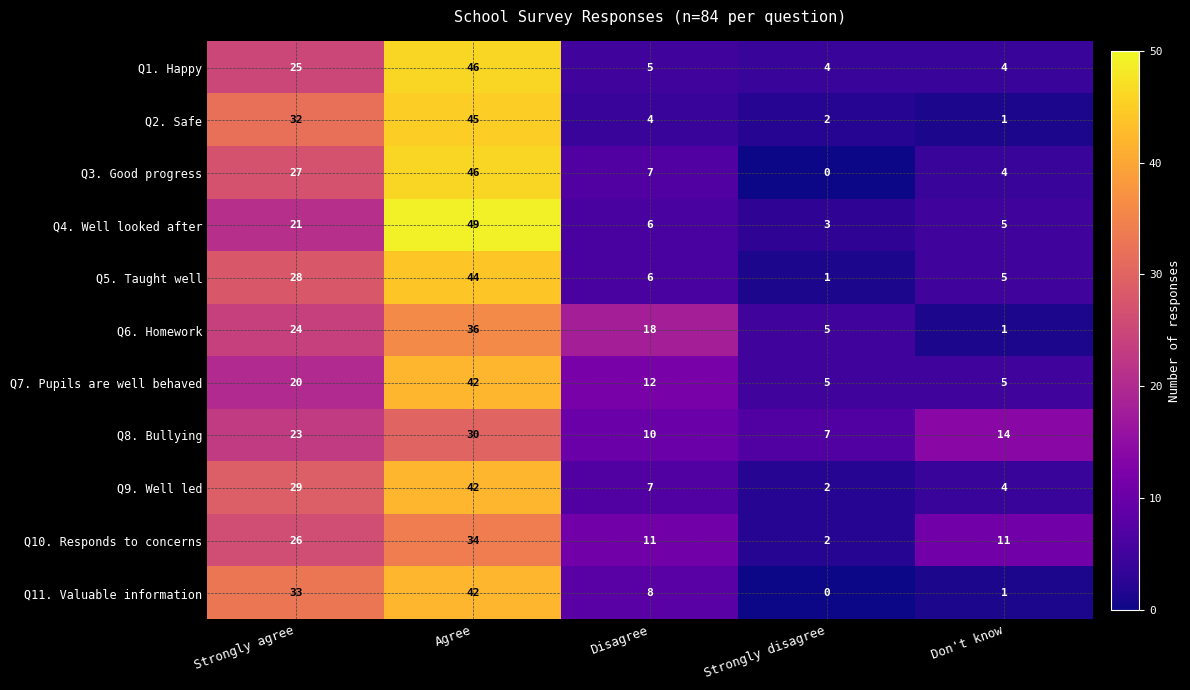

At which category does the chart reach its peak across all series?

Agree